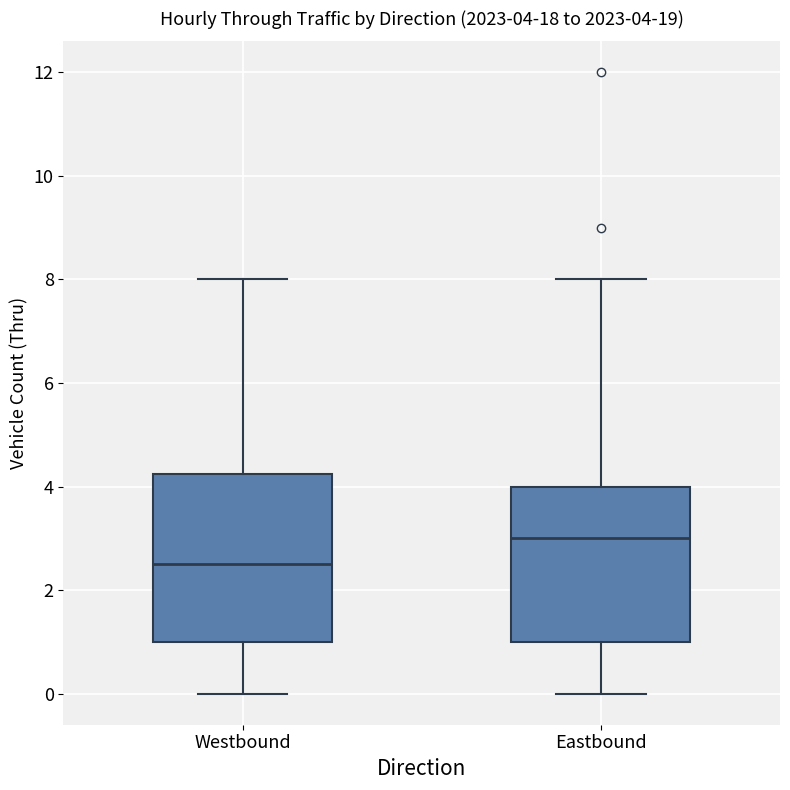

Comparing the boxes themselves (not the whiskers), which one is the tallest?

Westbound